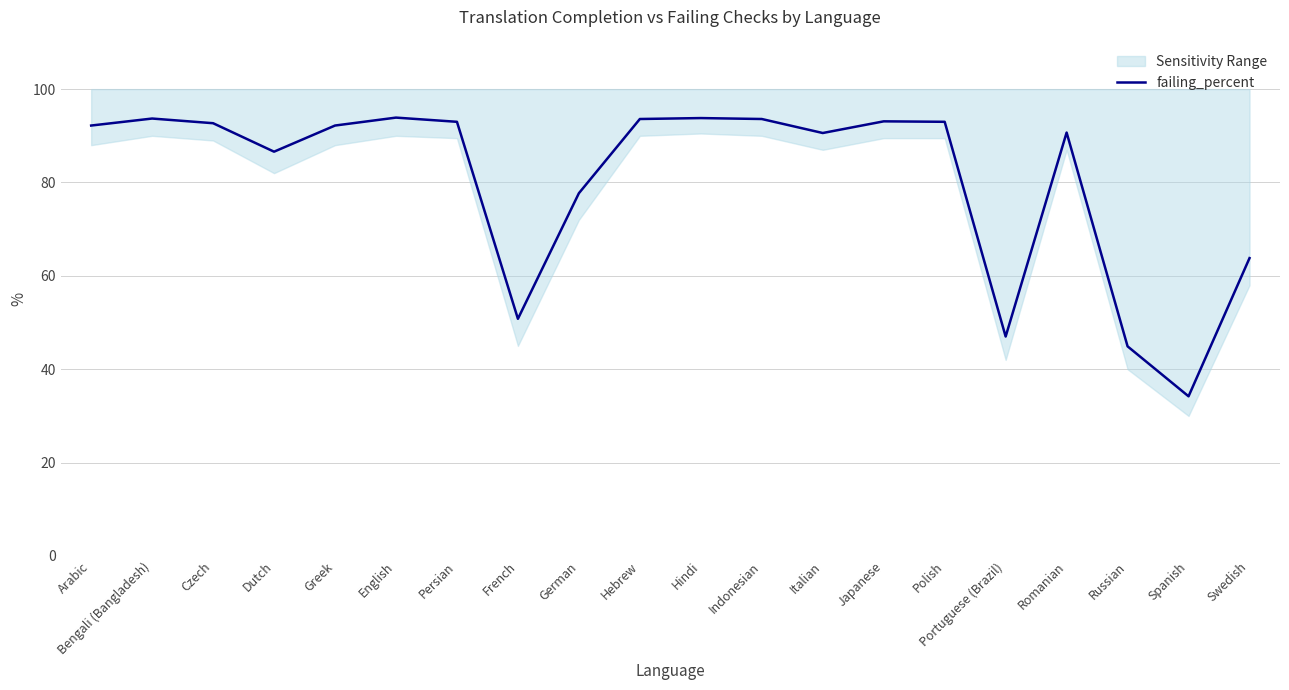

What is the difference between the values at Czech and Polish?

0.3